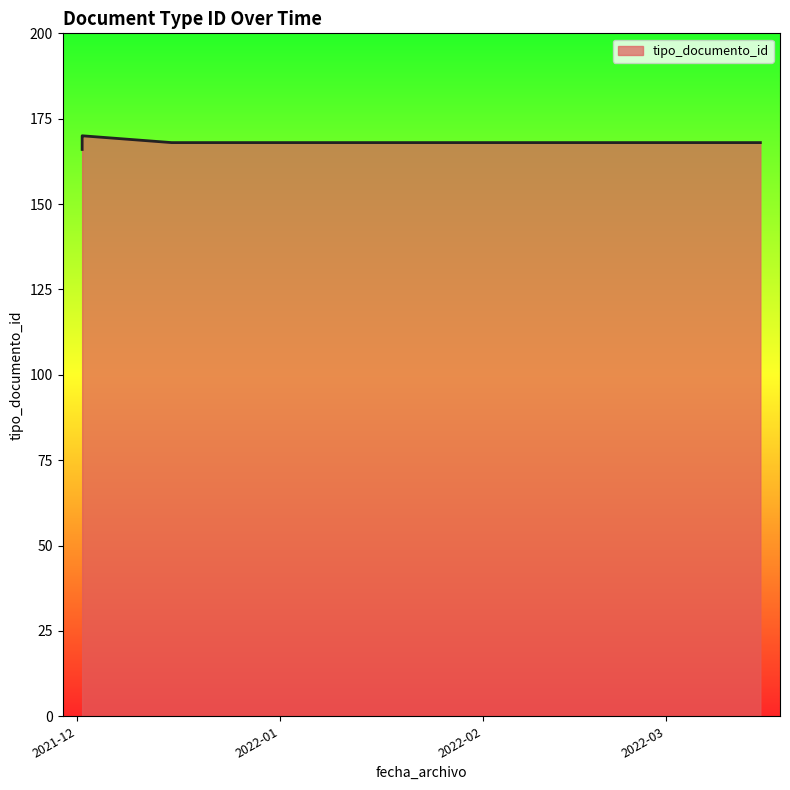

What is the greatest value displayed?

170